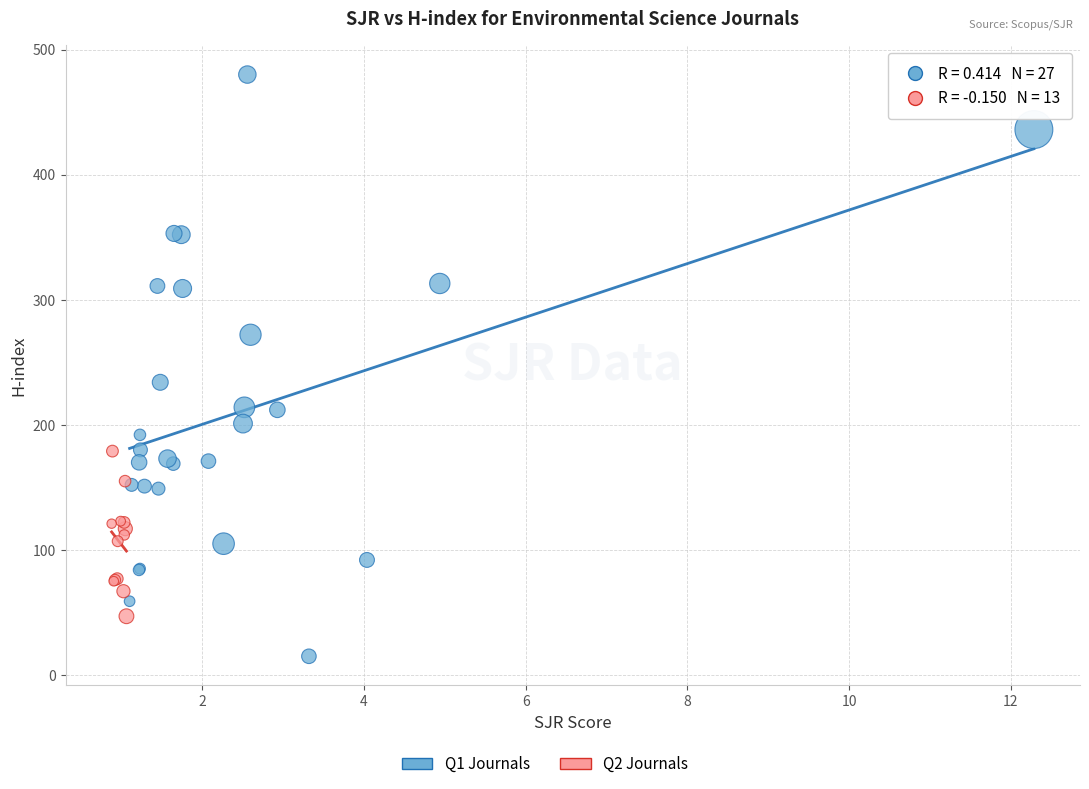

Which series reaches the maximum Y coordinate?

Q1 Journals